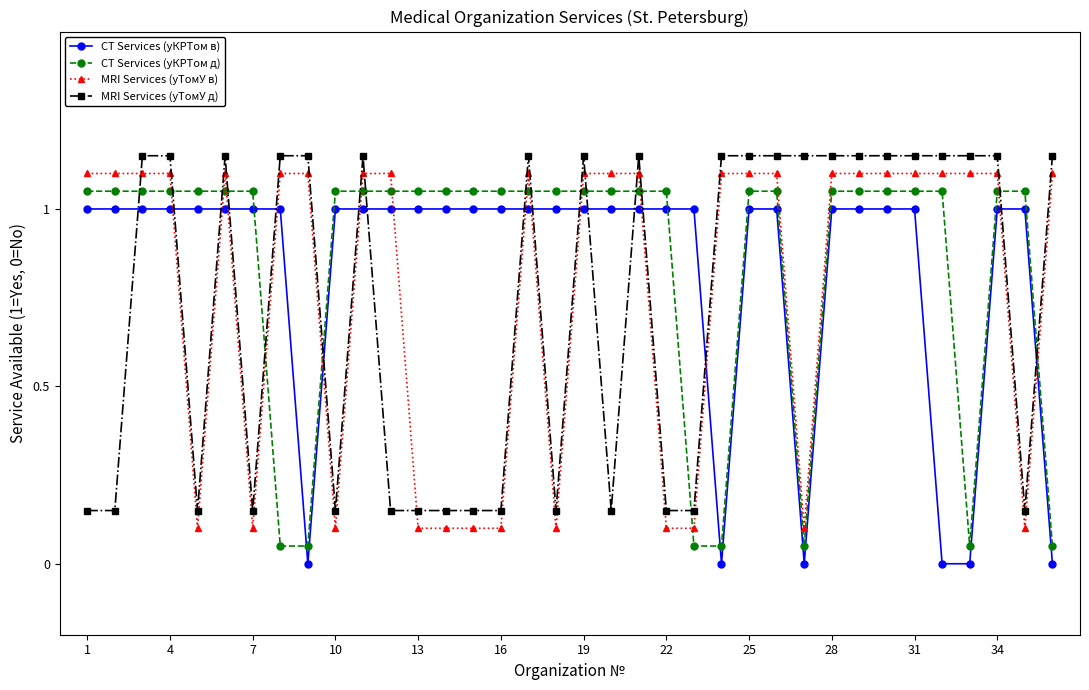

How many times do CT Services (уКРТом в) and MRI Services (уТомУ в) cross each other?

14